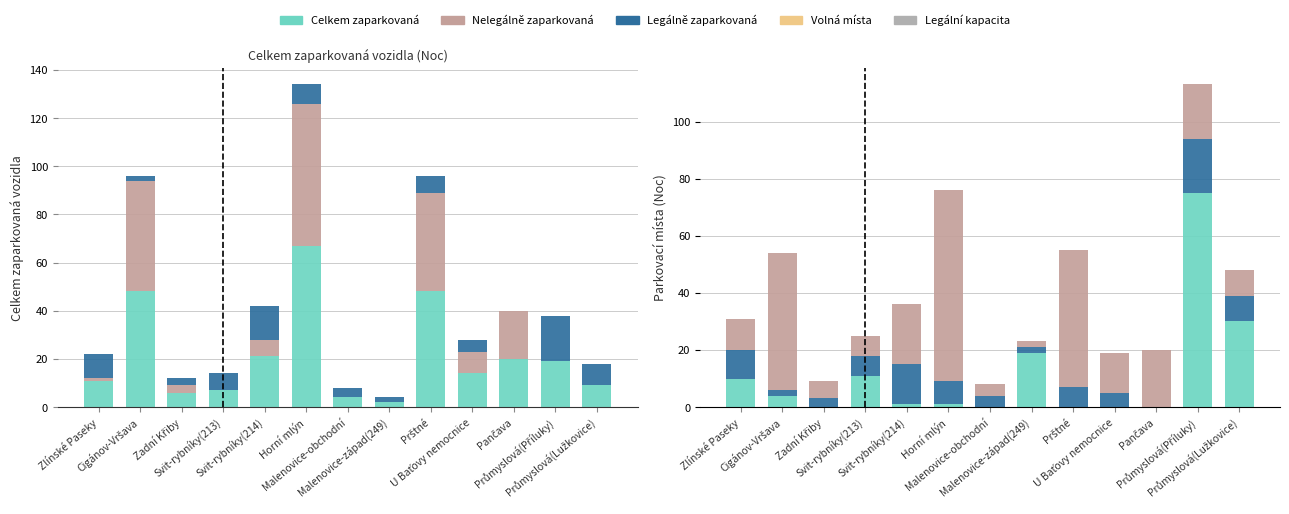

How many values in the Celkem zaparkovaná series exceed 14?

6